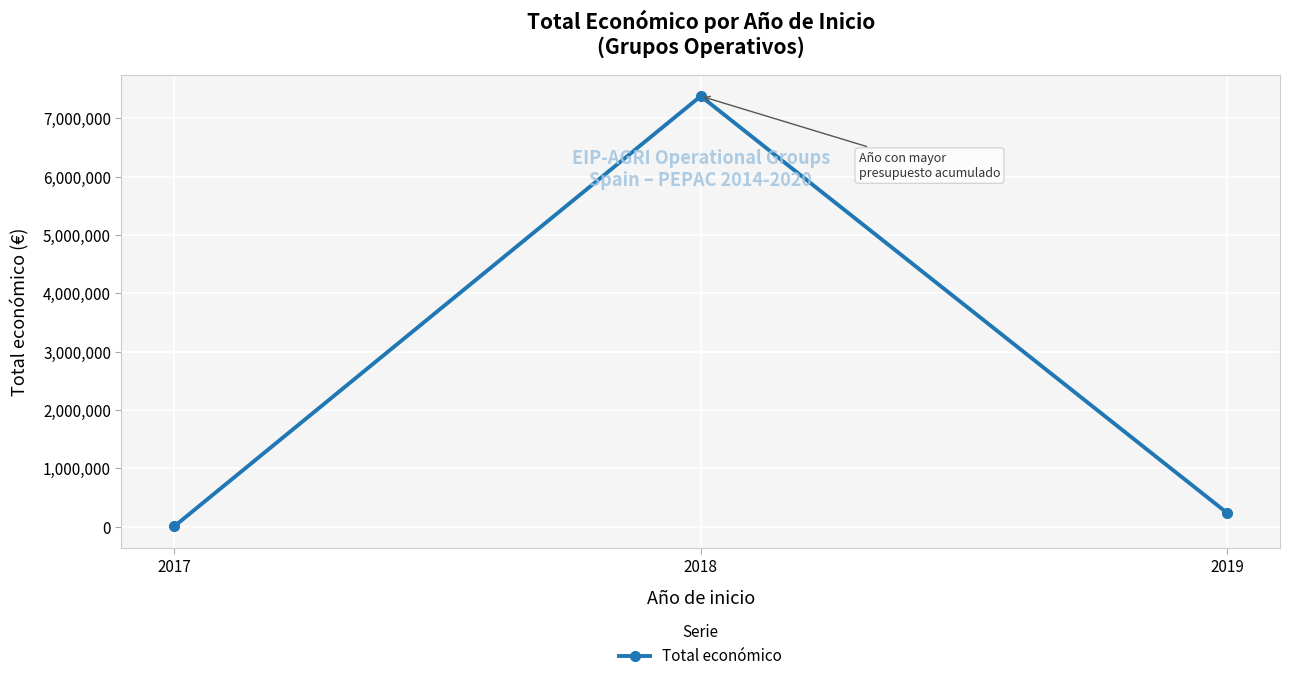

What is the value of the 3rd point from the left?

232189